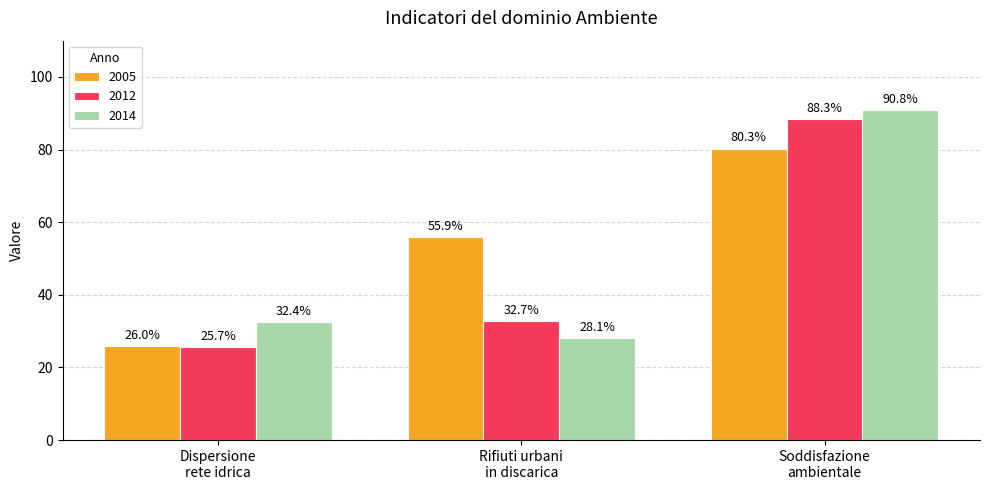

What is the lowest value of the 2014 series?

28.1